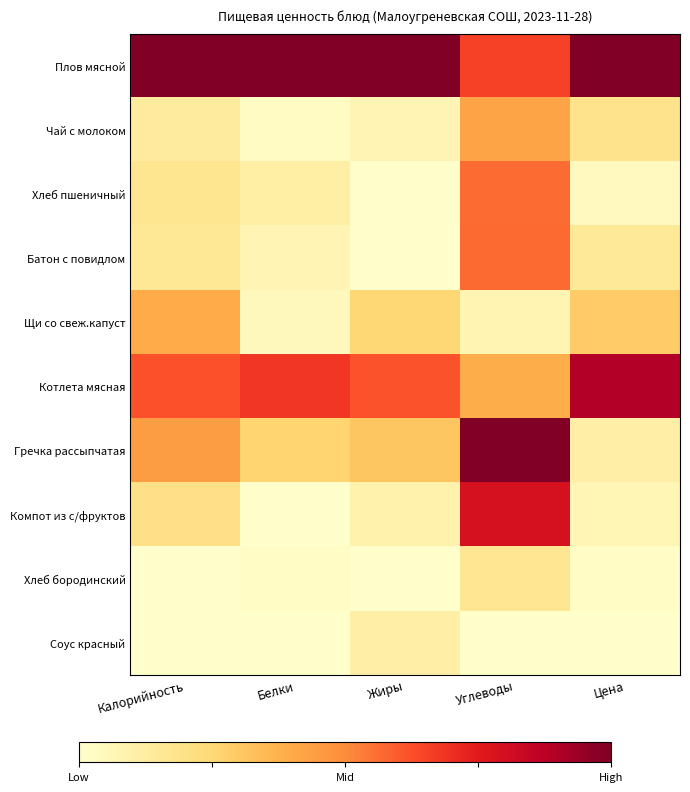

Reading left to right, list all the values displayed in this chart.

Плов мясной: Калорийность=1.0	Белки=1.0	Жиры=1.0	Углеводы=0.7	Цена=1.0
Чай с молоком: Калорийность=0.1	Белки=0.0	Жиры=0.1	Углеводы=0.4	Цена=0.2
Хлеб пшеничный: Калорийность=0.2	Белки=0.1	Жиры=0.0	Углеводы=0.6	Цена=0.0
Батон с повидлом: Калорийность=0.2	Белки=0.1	Жиры=0.0	Углеводы=0.6	Цена=0.1
Щи со свеж.капуст: Калорийность=0.4	Белки=0.0	Жиры=0.3	Углеводы=0.1	Цена=0.3
Котлета мясная: Калорийность=0.6	Белки=0.7	Жиры=0.6	Углеводы=0.4	Цена=0.9
Гречка рассыпчатая: Калорийность=0.4	Белки=0.3	Жиры=0.3	Углеводы=1.0	Цена=0.1
Компот из с/фруктов: Калорийность=0.2	Белки=0.0	Жиры=0.1	Углеводы=0.8	Цена=0.1
Хлеб бородинский: Калорийность=0.0	Белки=0.0	Жиры=0.0	Углеводы=0.2	Цена=0.0
Соус красный: Калорийность=0.0	Белки=0.0	Жиры=0.1	Углеводы=0.0	Цена=0.0